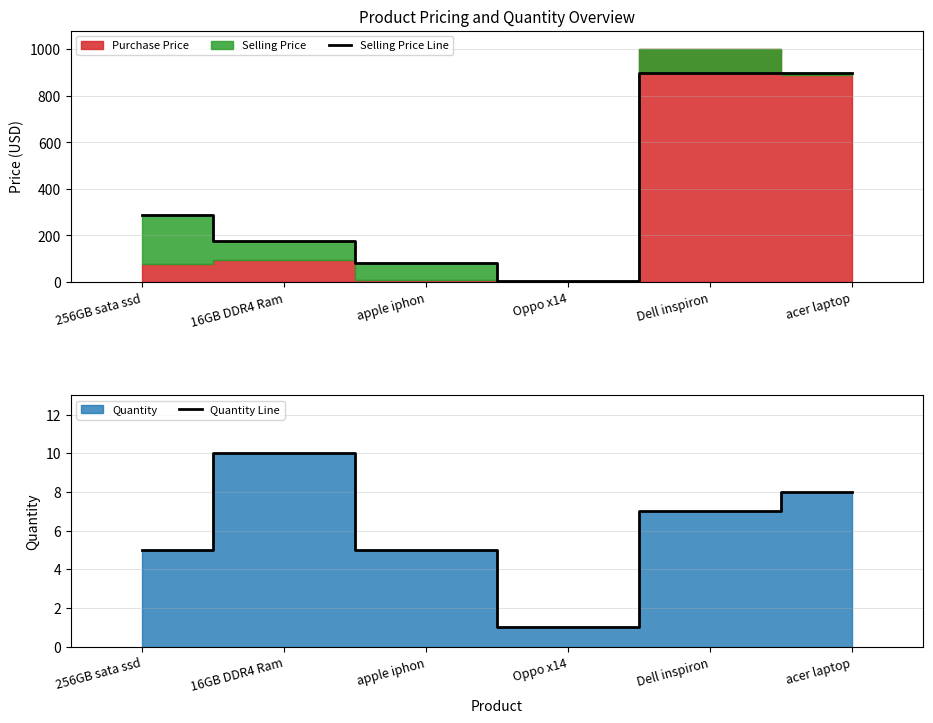

Where is the first local maximum for Quantity Line?

16GB DDR4 Ram